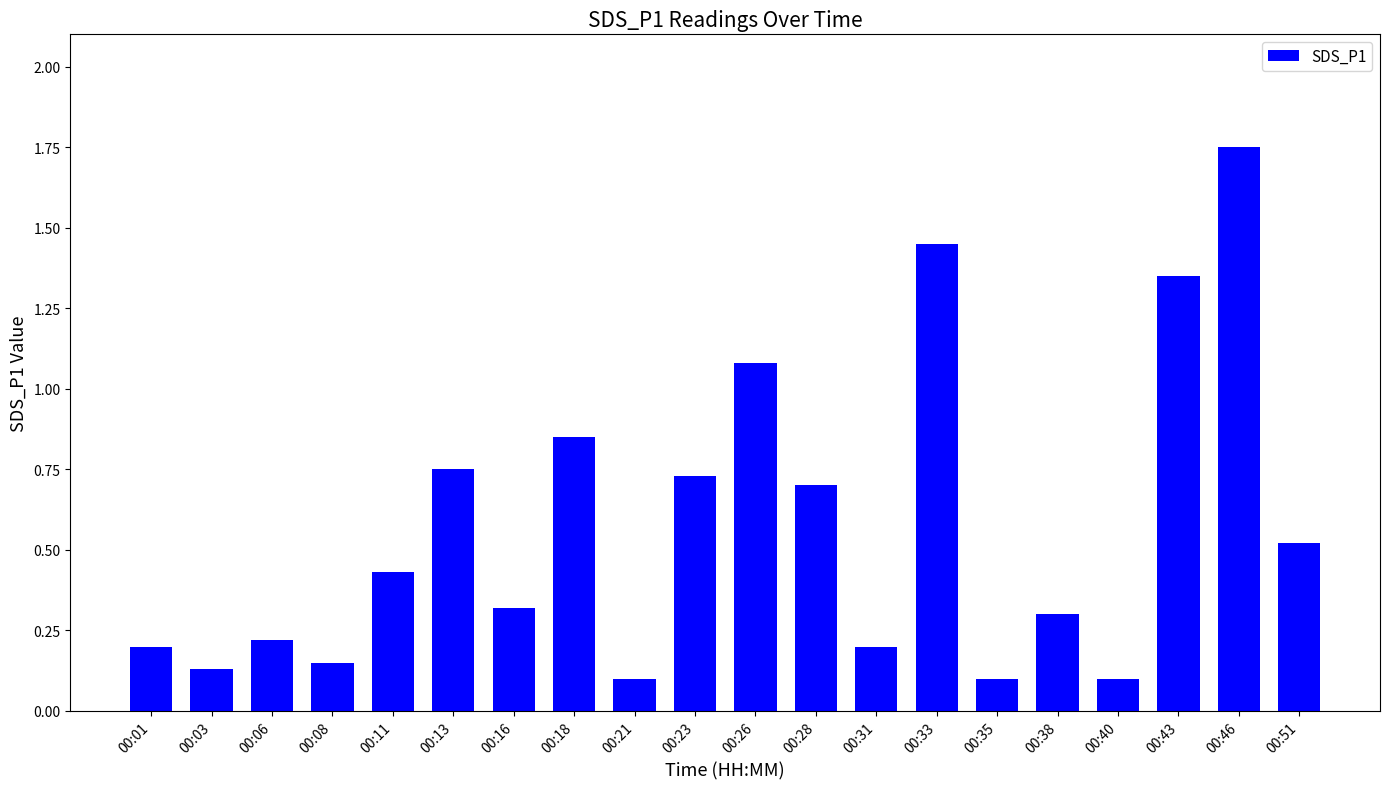

The value at 00:26 is 1.5. True or false?

False